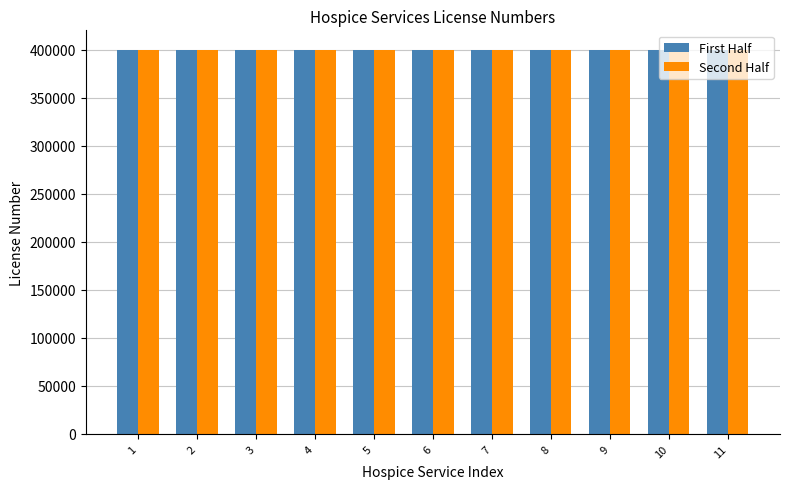

How many groups of bars are there?

11